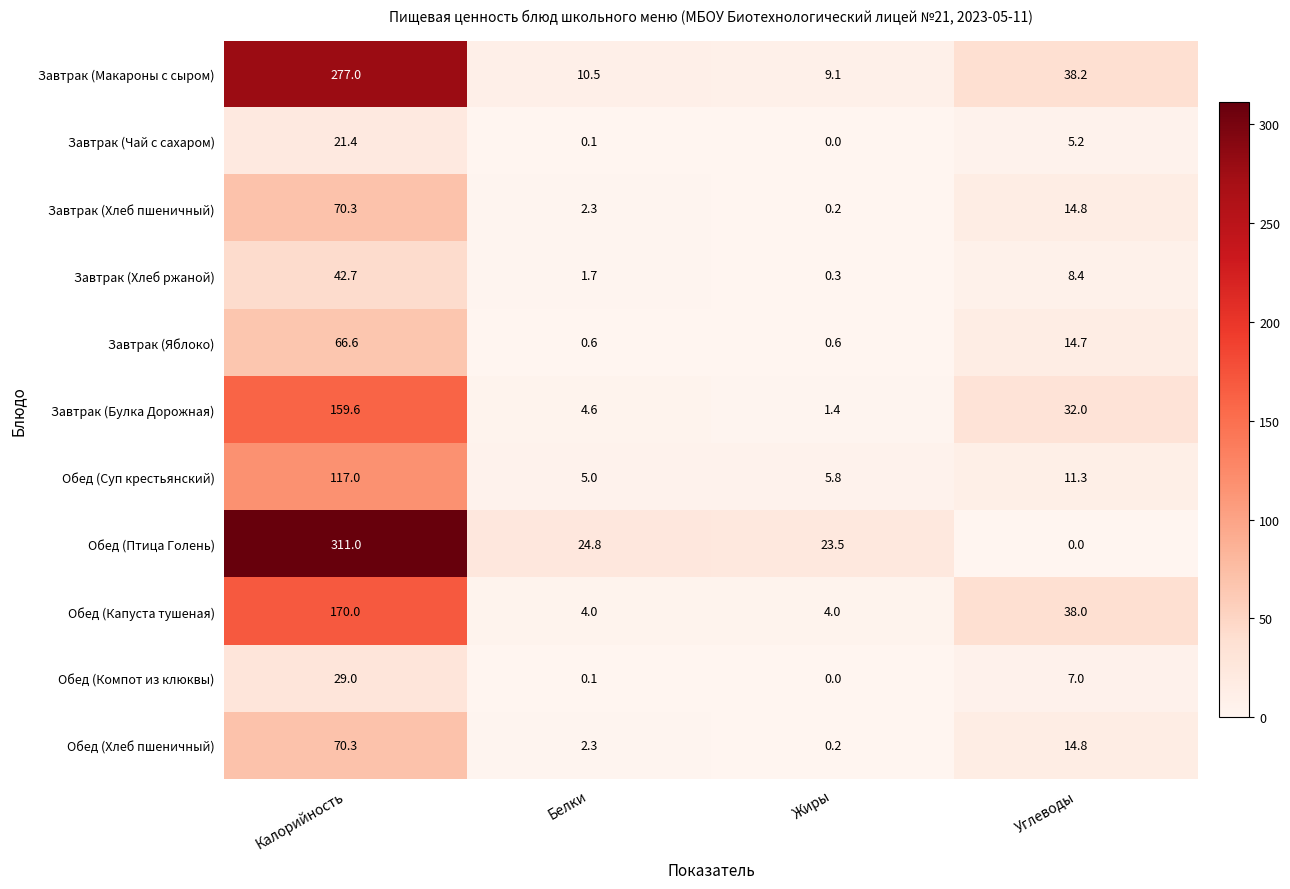

List the labels in order of Обед (Хлеб пшеничный) value, smallest first.

Жиры, Белки, Углеводы, Калорийность